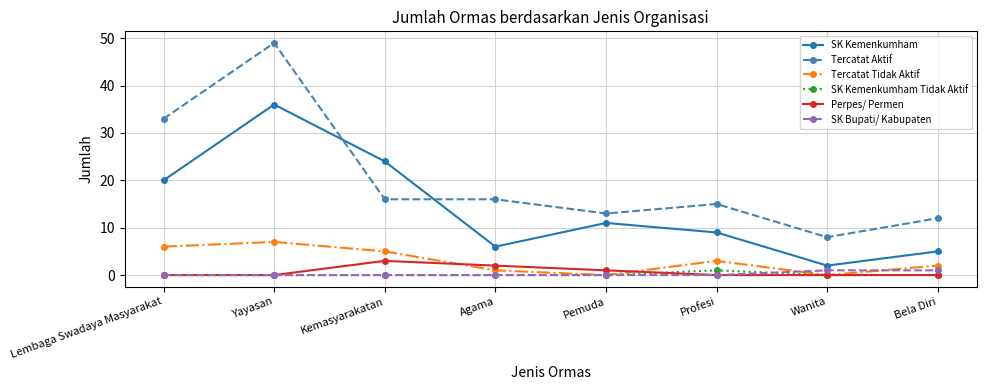

Where is the first local minimum for Tercatat Tidak Aktif?

Pemuda